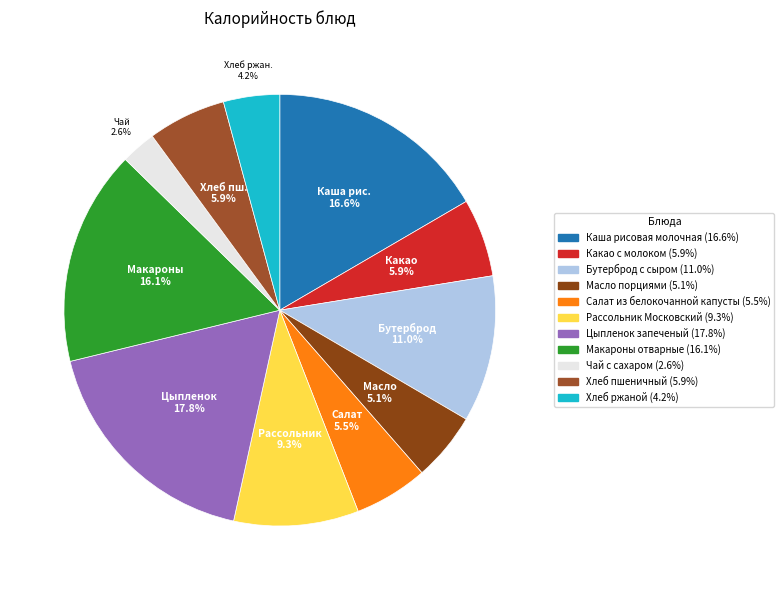

Count the number of slices in the pie.

11